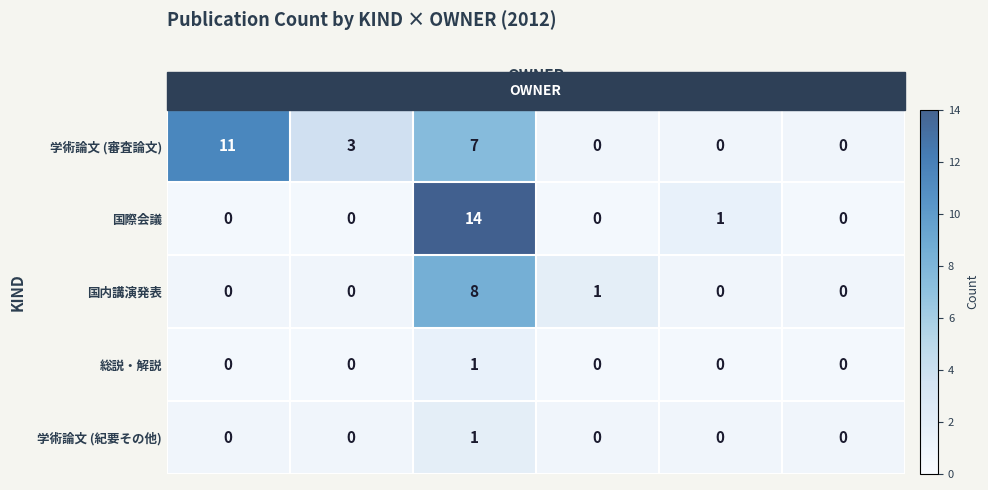

Rank the series at 10681 from lowest to highest value.

国際会議, 国内講演発表, 総説・解説, 学術論文 (紀要その他), 学術論文 (審査論文)